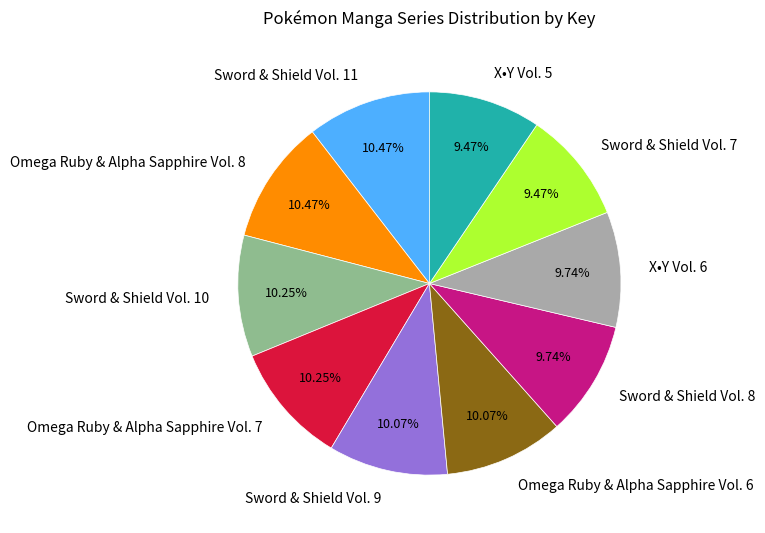

Approximately how many times larger is the value at Sword & Shield Vol. 11 compared to Sword & Shield Vol. 10?

1.0